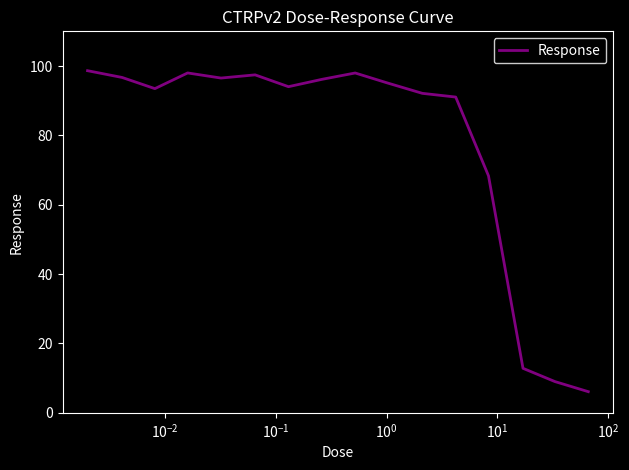

What is the minimum value shown in the chart?

6.1